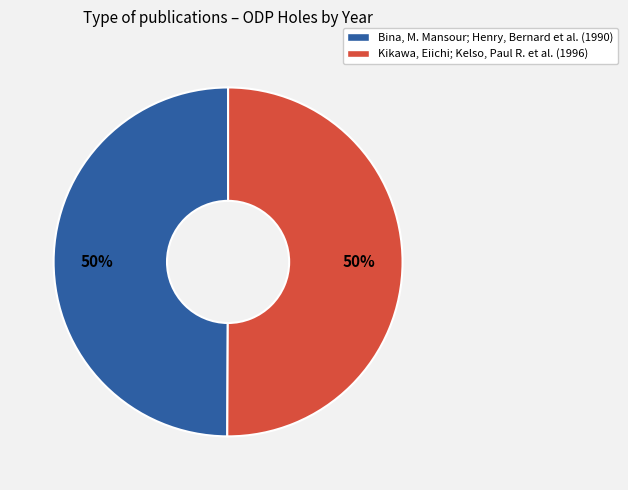

Approximately how many times larger is the value at Bina, M. Mansour; Henry, Bernard et al. (1990) compared to Kikawa, Eiichi; Kelso, Paul R. et al. (1996)?

1.0